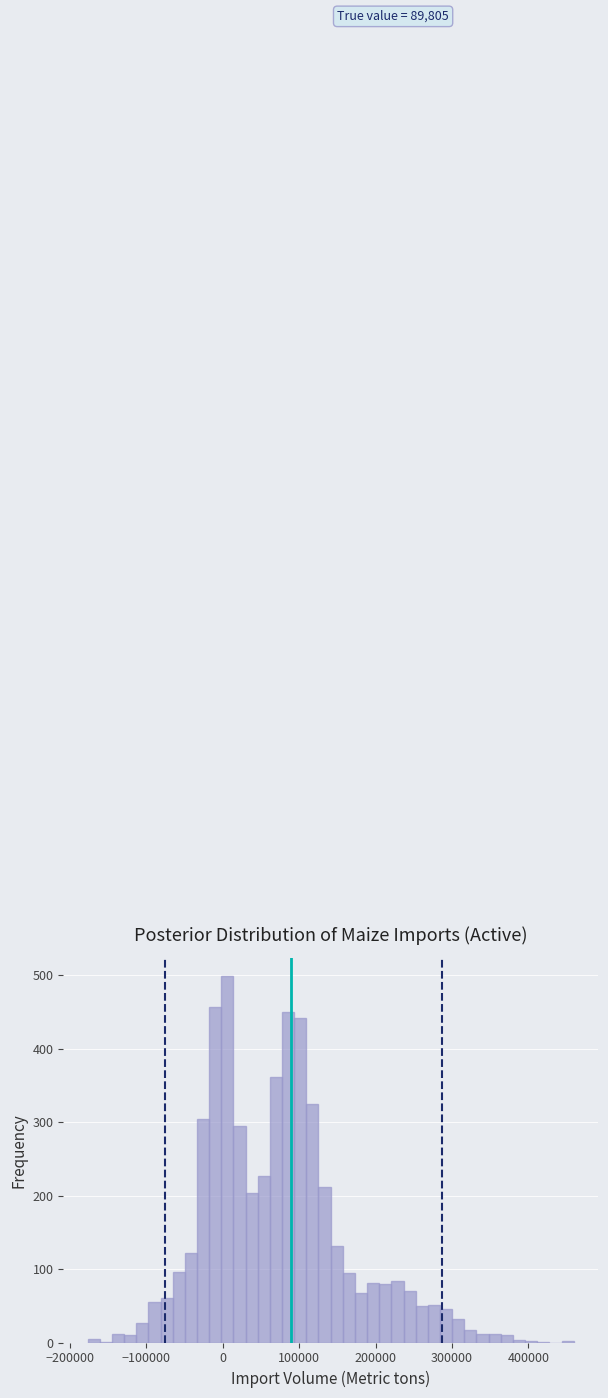

Around what value on the x-axis is the tallest bar? Give the approximate position of its centre, as read against the axis.

10000